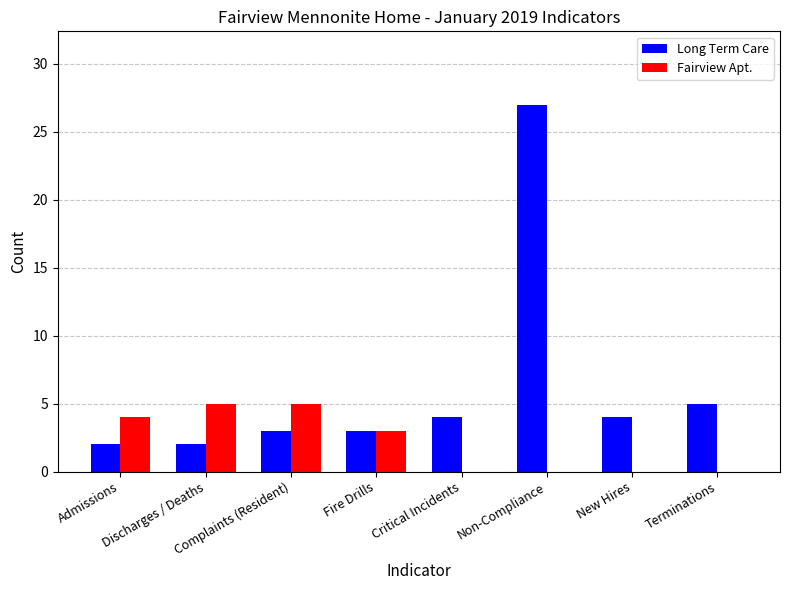

What is the maximum value for Fairview Apt.?

5